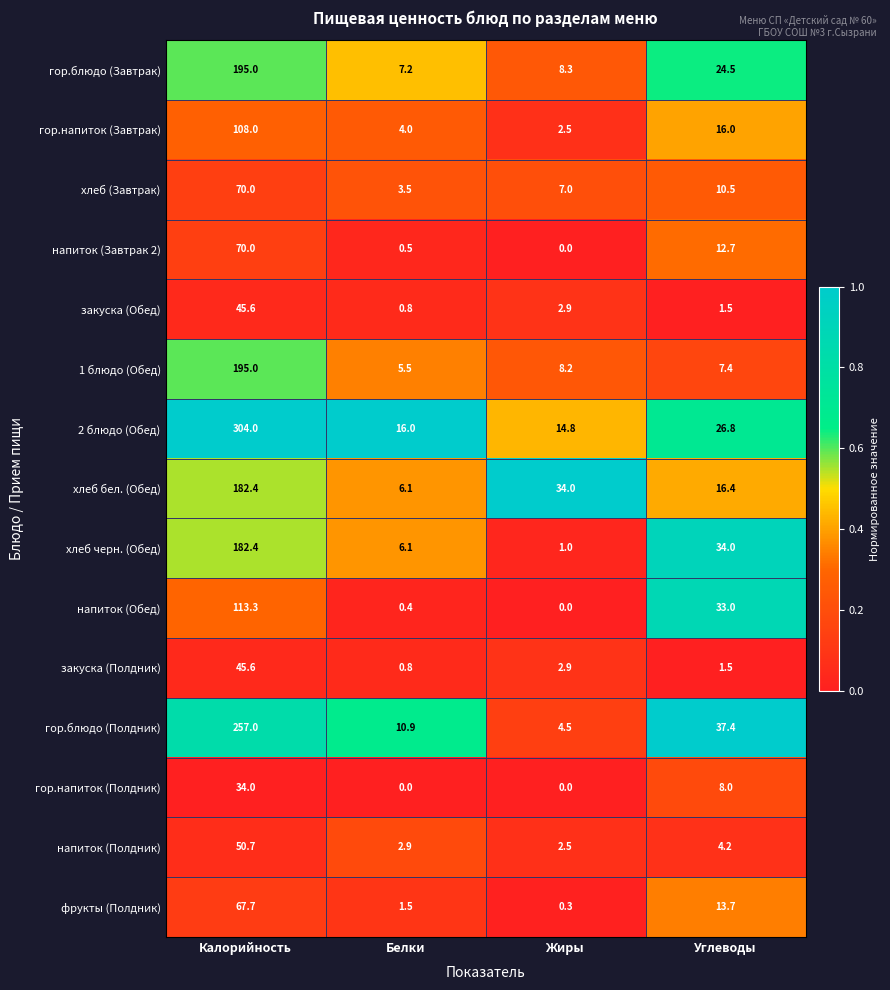

At how many categories does at least one series exceed 0?

4